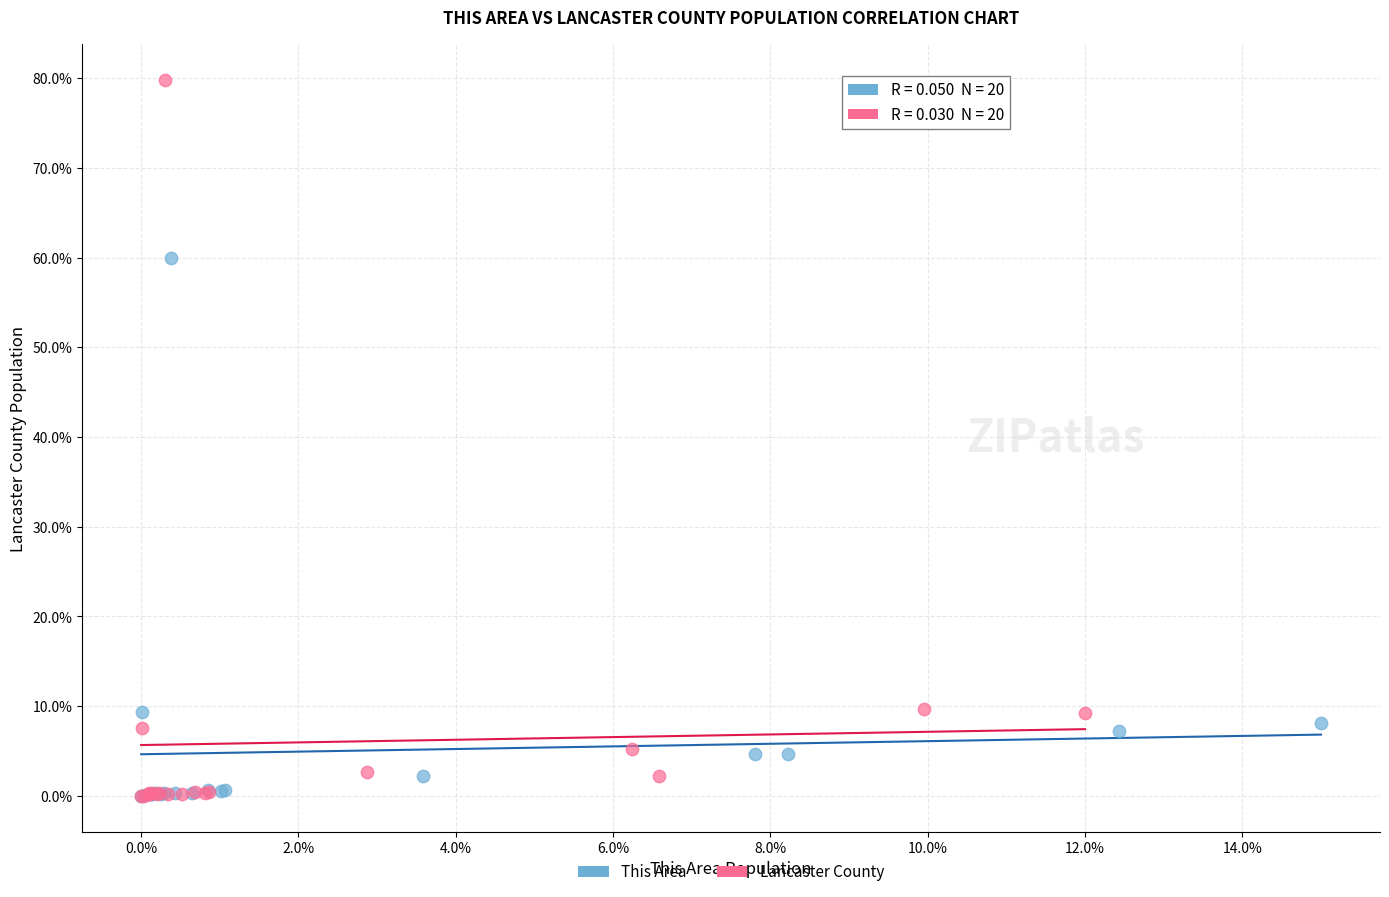

What are all the series names shown in the legend?

This Area, Lancaster County